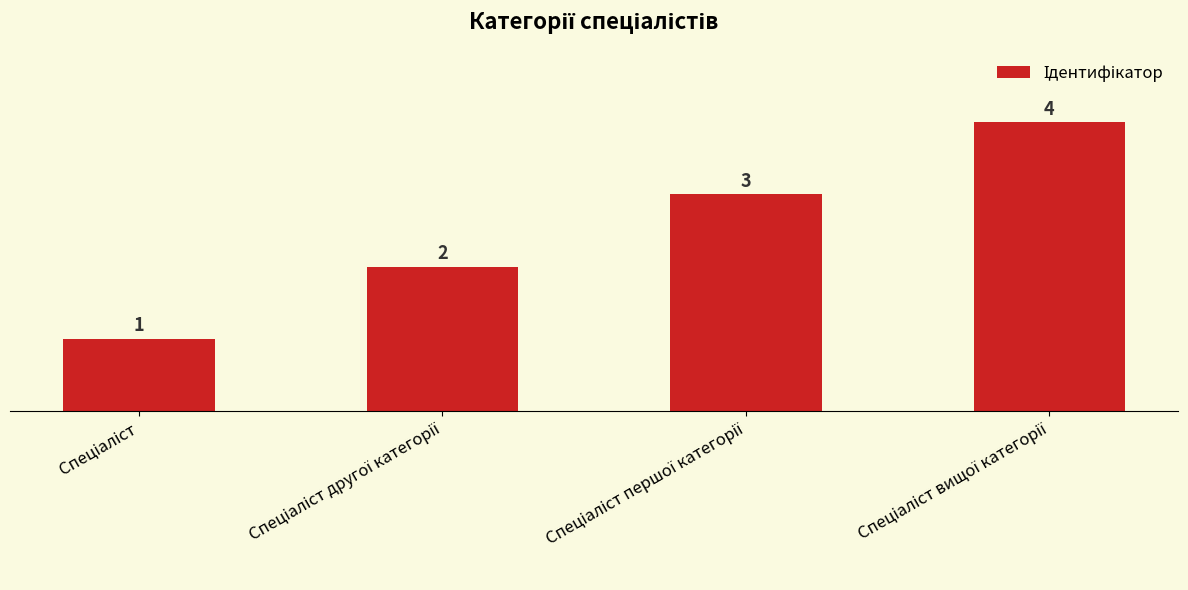

What is the maximum value shown in the chart?

4